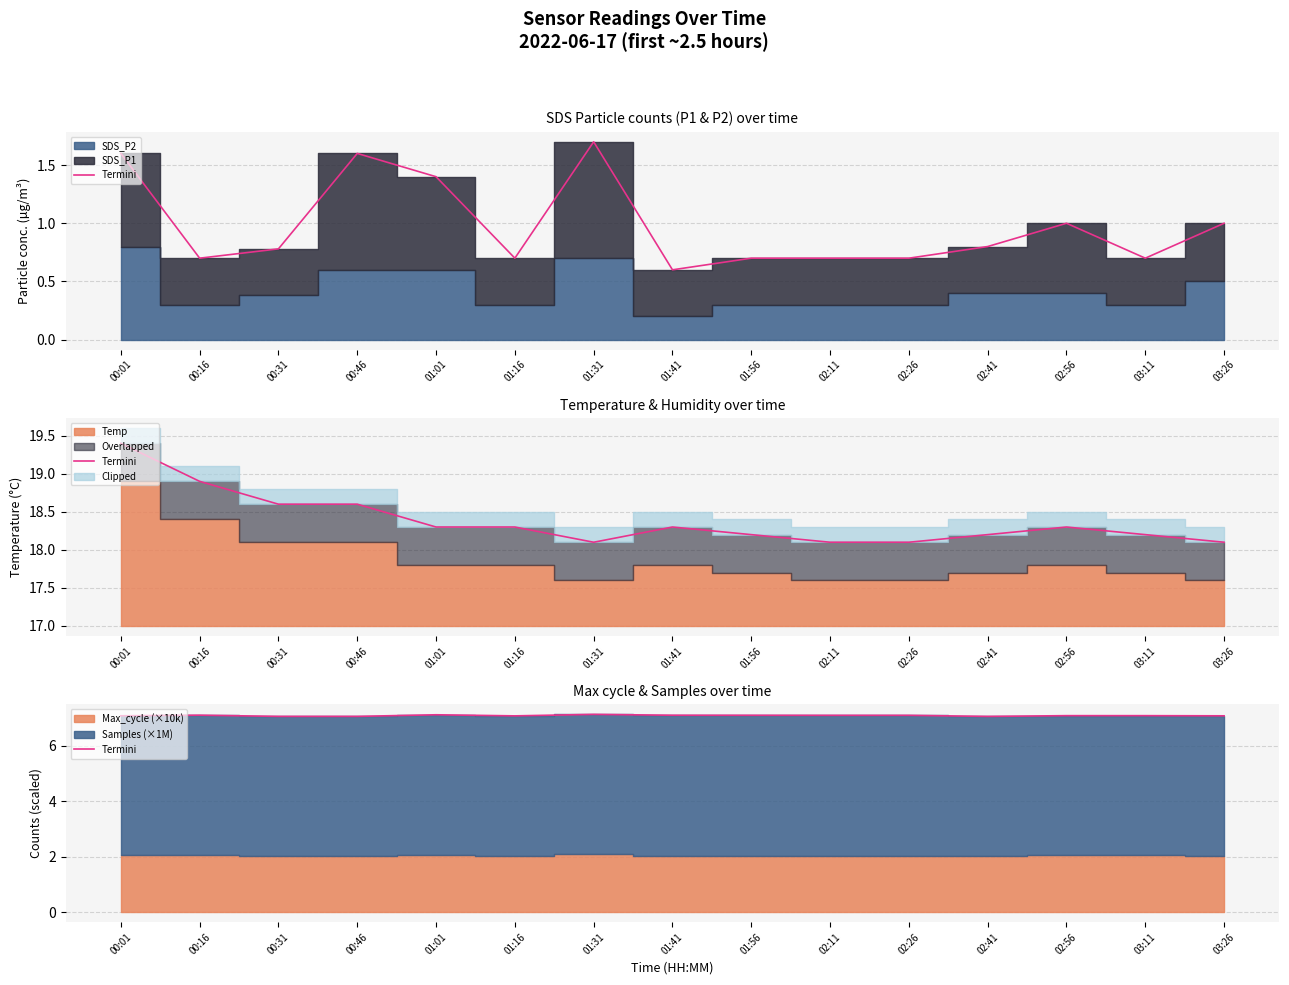

The value at 01:01 is 3.0. True or false?

False